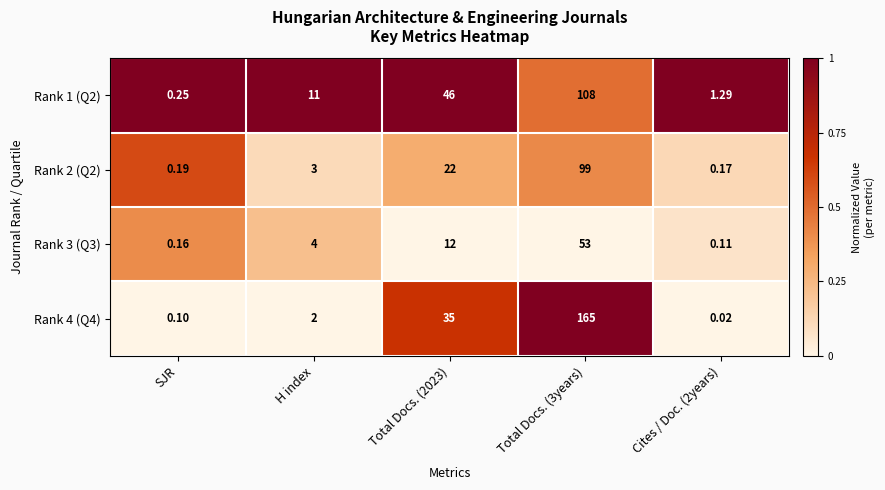

At how many categories does at least one series exceed 0?

5